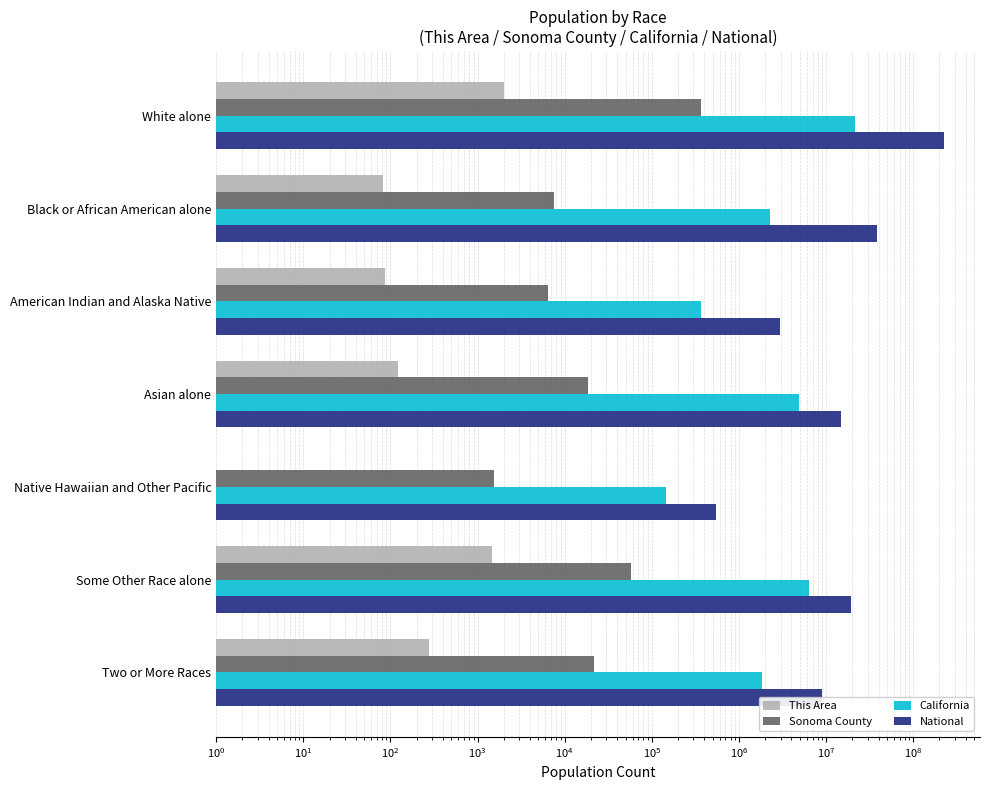

How many groups of bars are there?

7